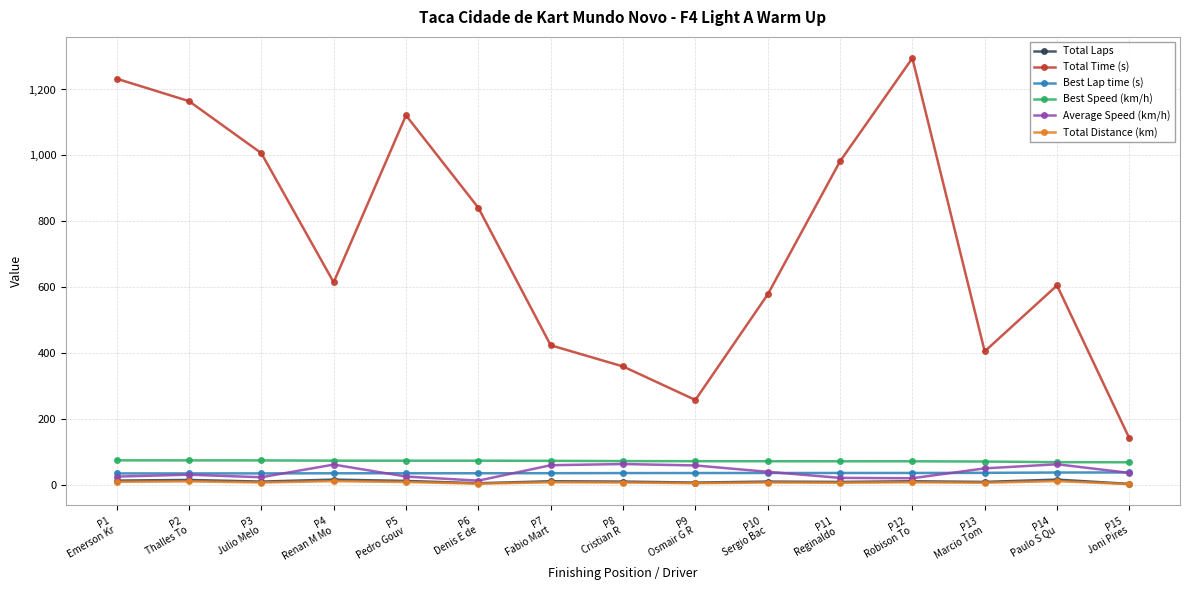

Which series has the widest spread of values?

Total Time (s)